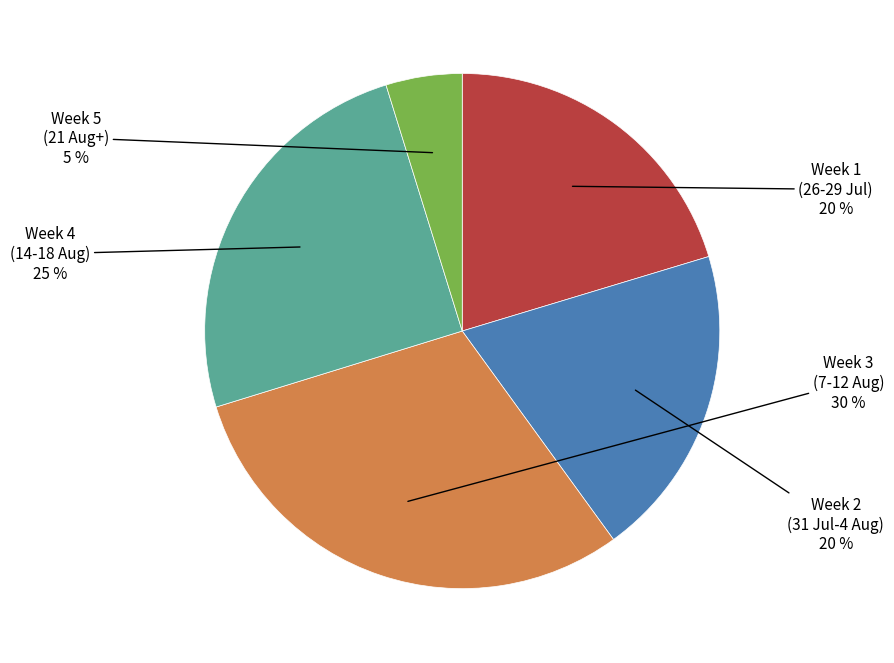

Is there a majority slice in this chart?

No